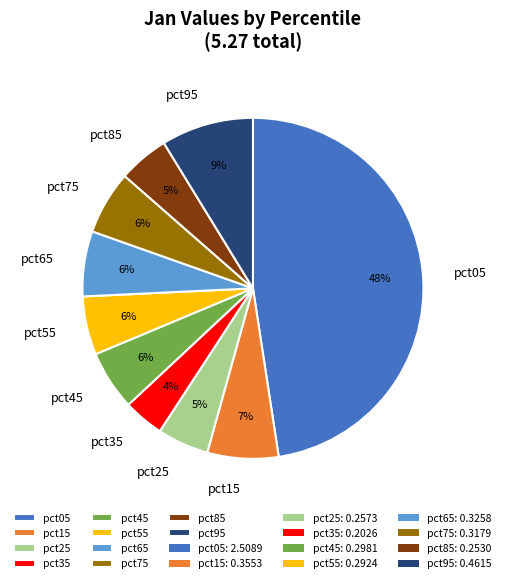

True or false: pct35 accounts for 4% of the total.

True